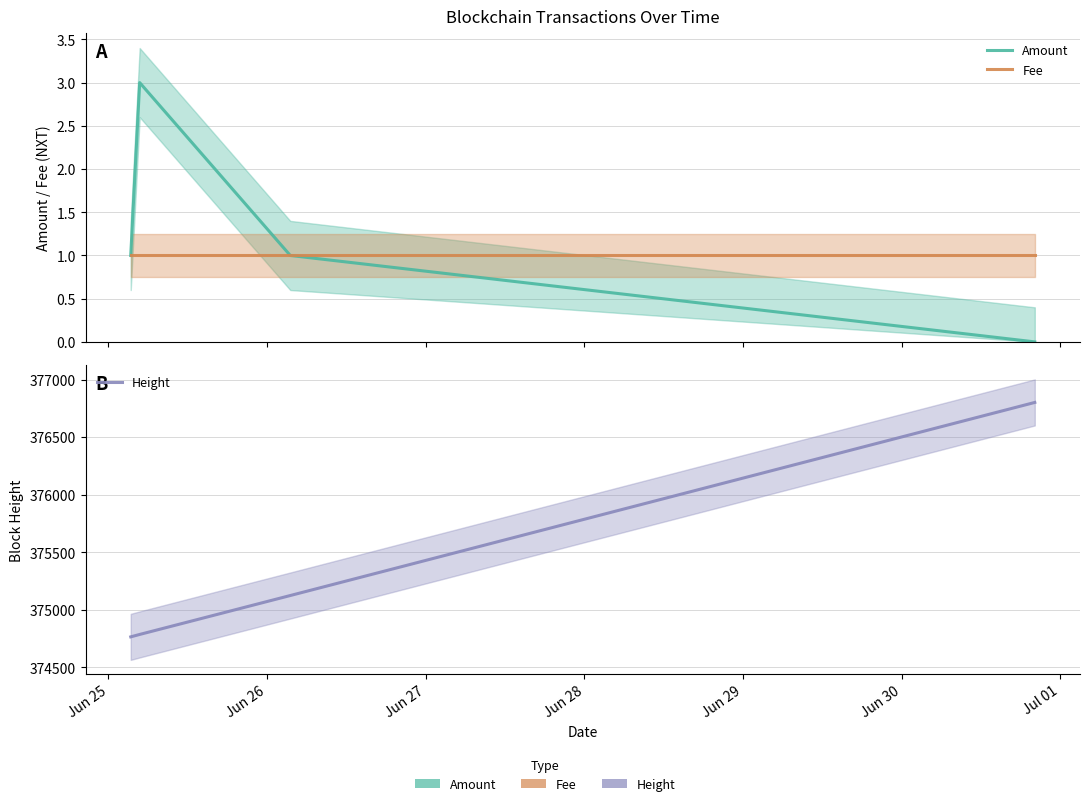

True or false: Fee and Amount intersect in this chart.

False